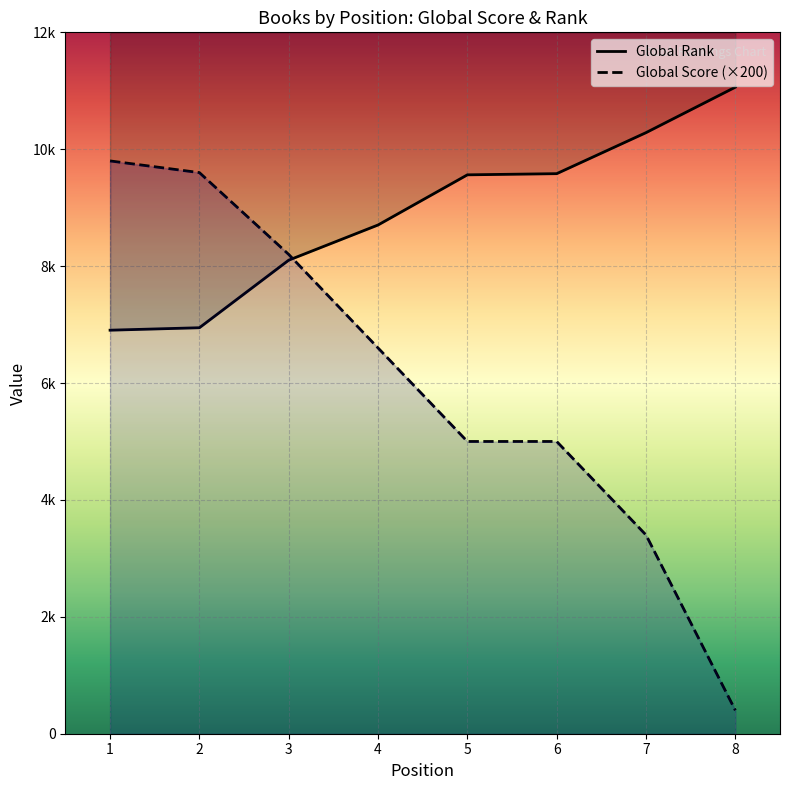

How many data points does each series have?

8